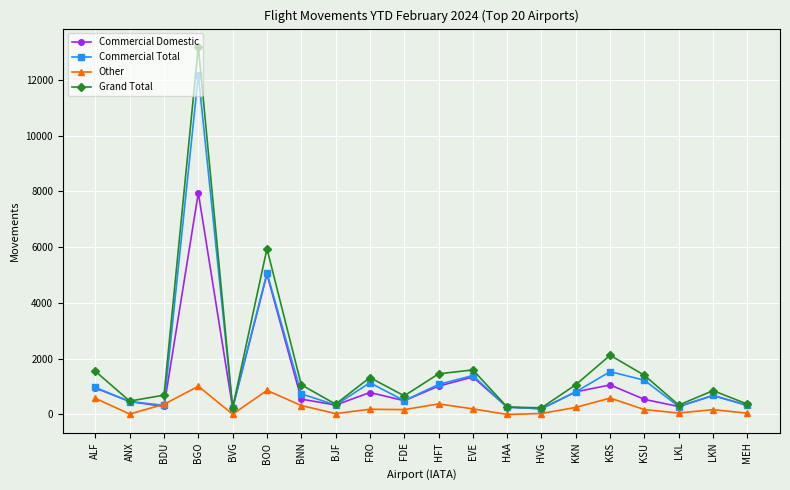

What position from the left is LKL?

18